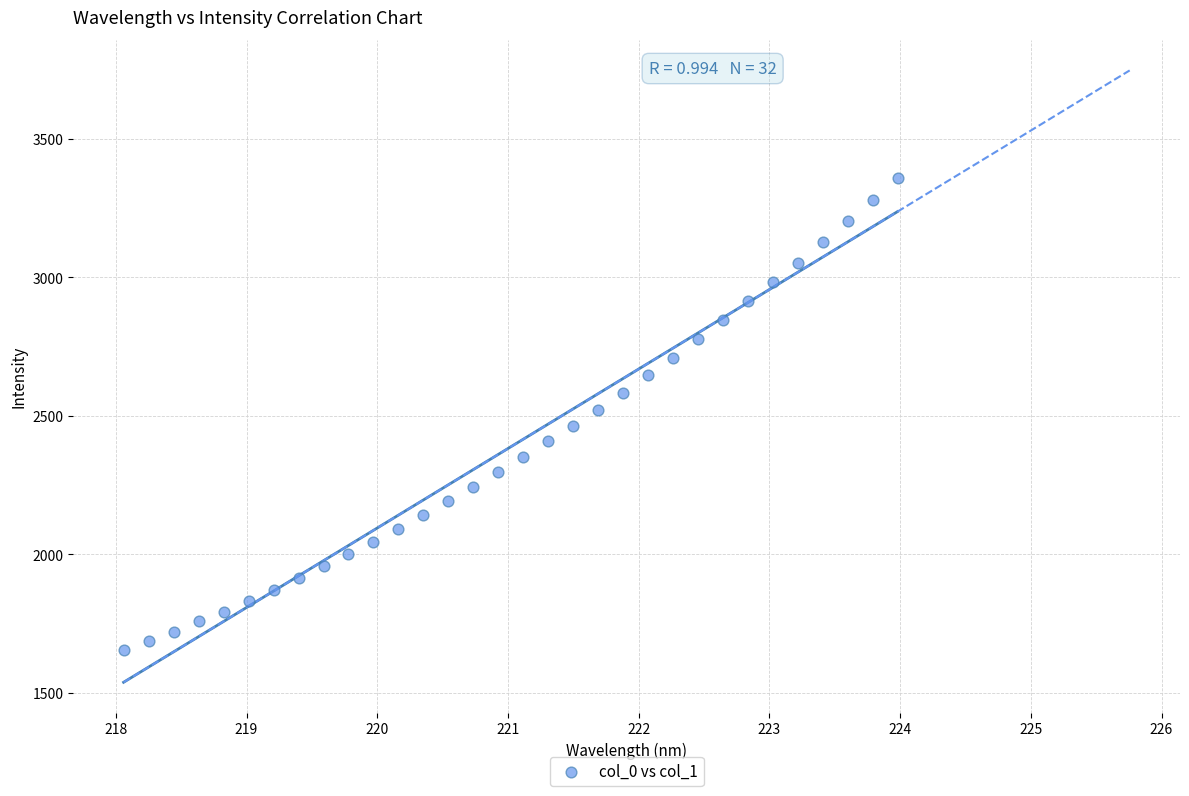

What is the range of Y values (max minus min)?

1703.4